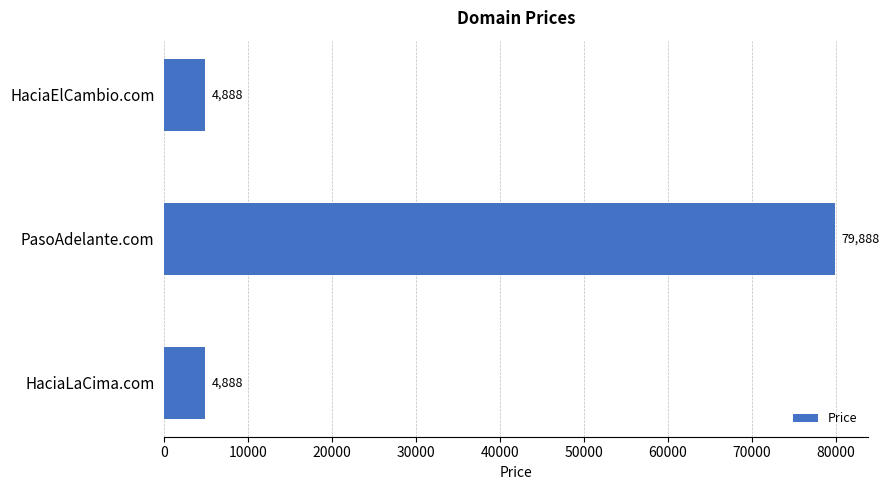

Reading top to bottom, extract all data points from this chart.

4888	79888	4888